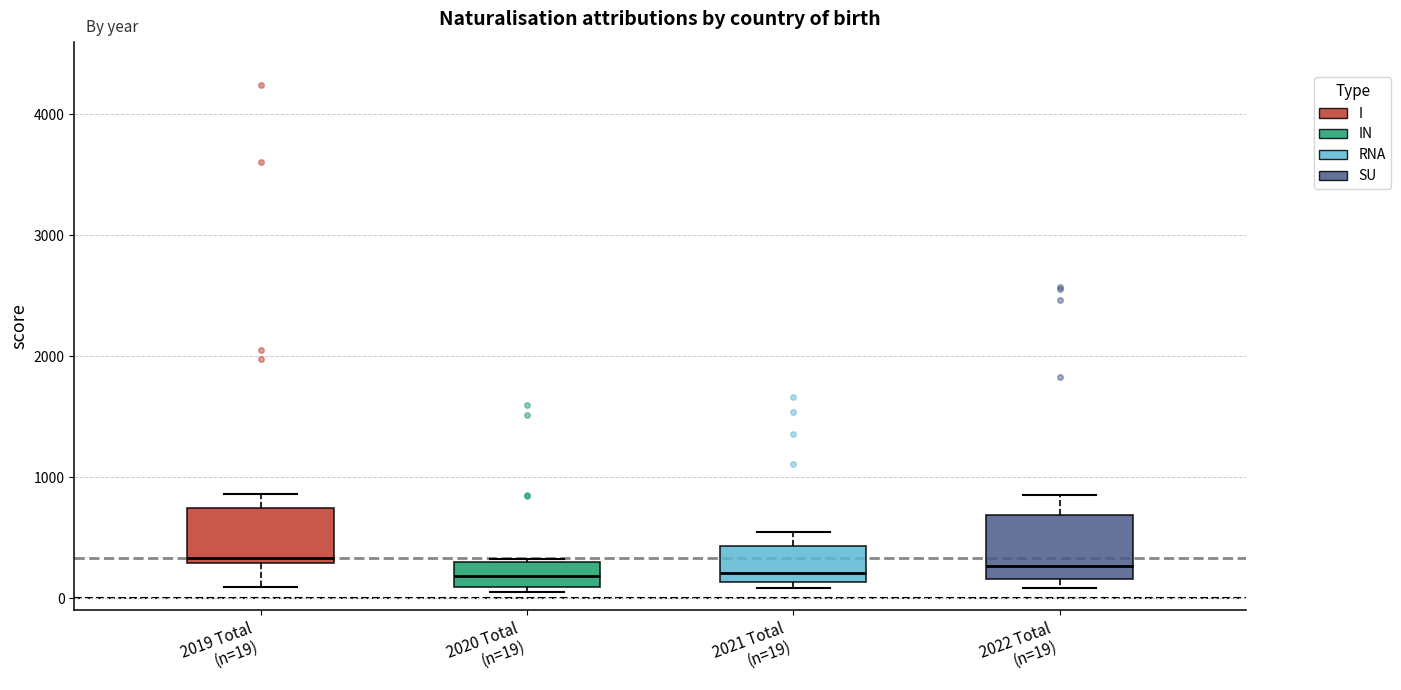

Reading left to right, transcribe this box plot: for each box, give where its median line is, the range the box spans, and where its two whiskers end, as read against the y-axis. The values are not printed on the chart, so give them approximately, as read against the axis.

2019 Total (n=19): median 300 (just above the box's lower edge), box 300 to 700, whiskers 100 to 900
2020 Total (n=19): median 200, box 100 to 300, whiskers 100 (just below the box's lower edge) to 300
2021 Total (n=19): median 200, box 100 to 400, whiskers 100 (just below the box's lower edge) to 500
2022 Total (n=19): median 300, box 200 to 700, whiskers 100 to 900